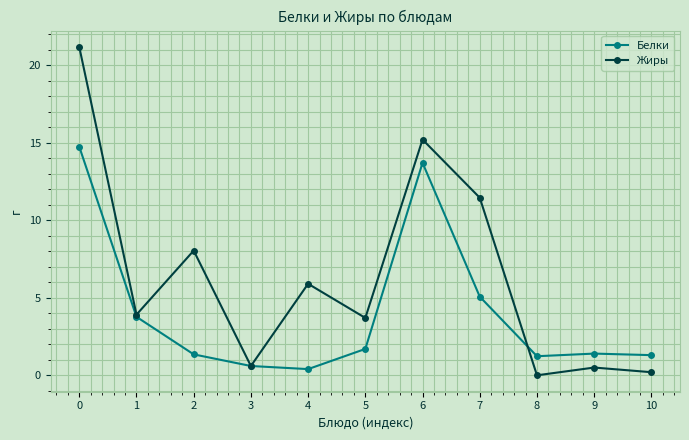

What is the total value across all series at 2?

9.4